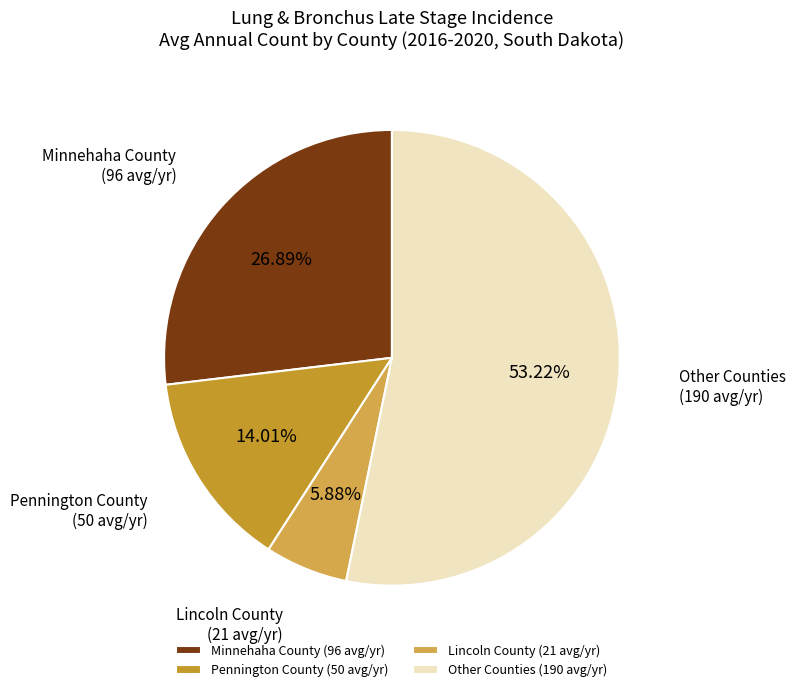

Combined, do Pennington County (50 avg/yr) and Lincoln County (21 avg/yr) account for over 50%?

No